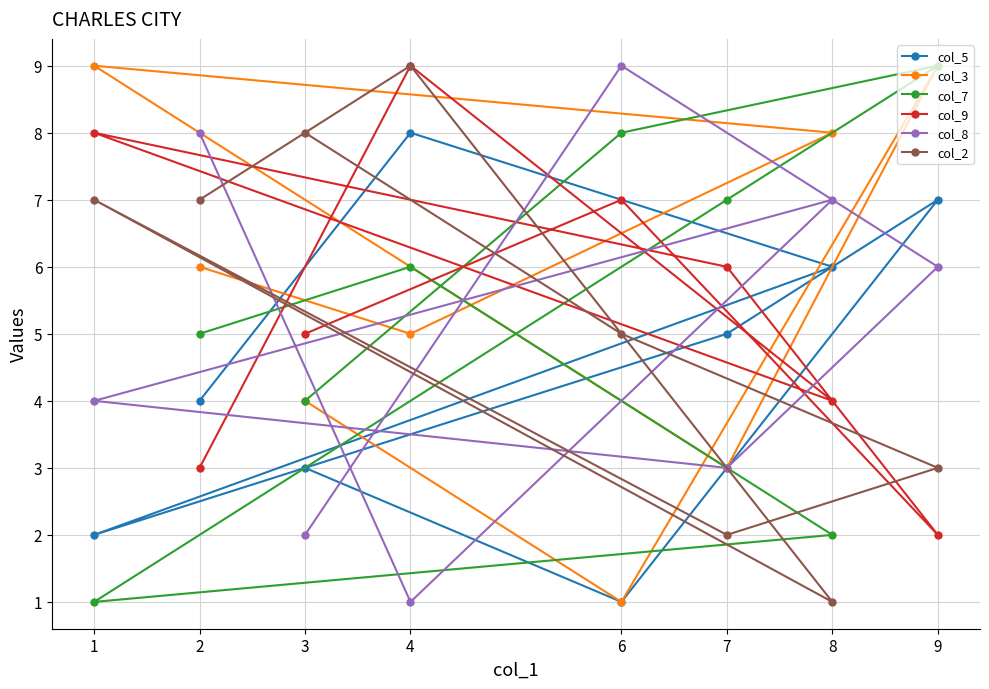

Which series has the widest spread of values?

col_3